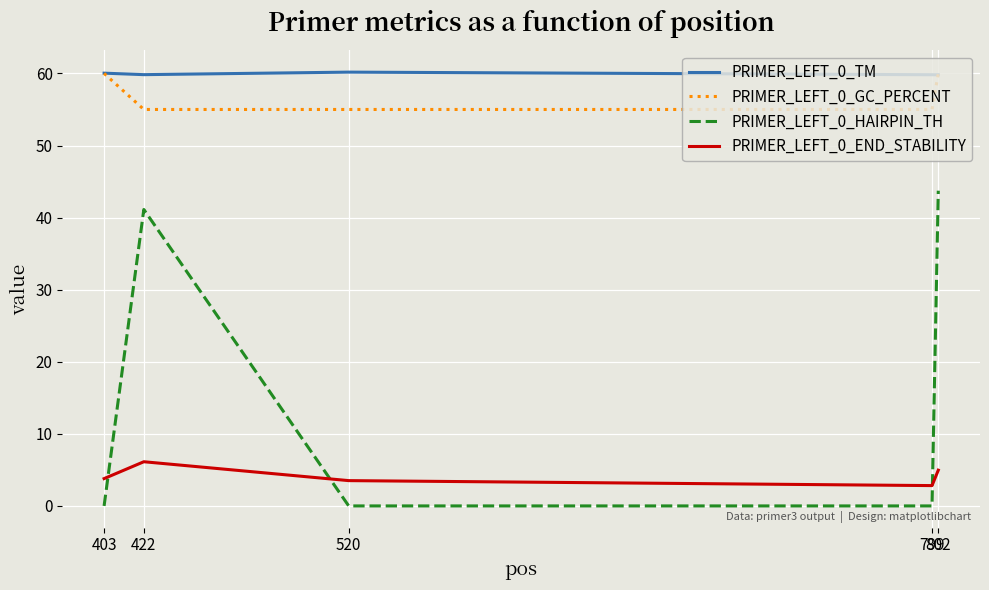

After their last crossing, which series has the higher values: PRIMER_LEFT_0_HAIRPIN_TH or PRIMER_LEFT_0_END_STABILITY?

PRIMER_LEFT_0_HAIRPIN_TH